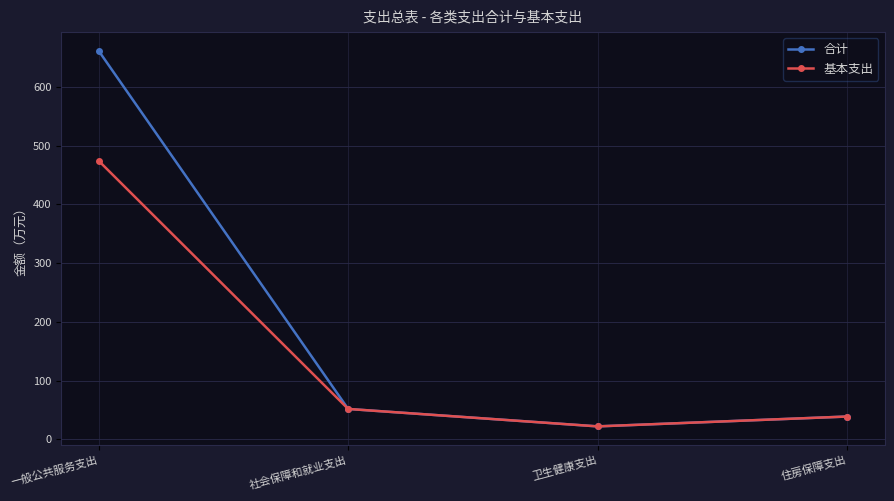

True or false: 合计 has more than 2 points higher than both neighbors.

False